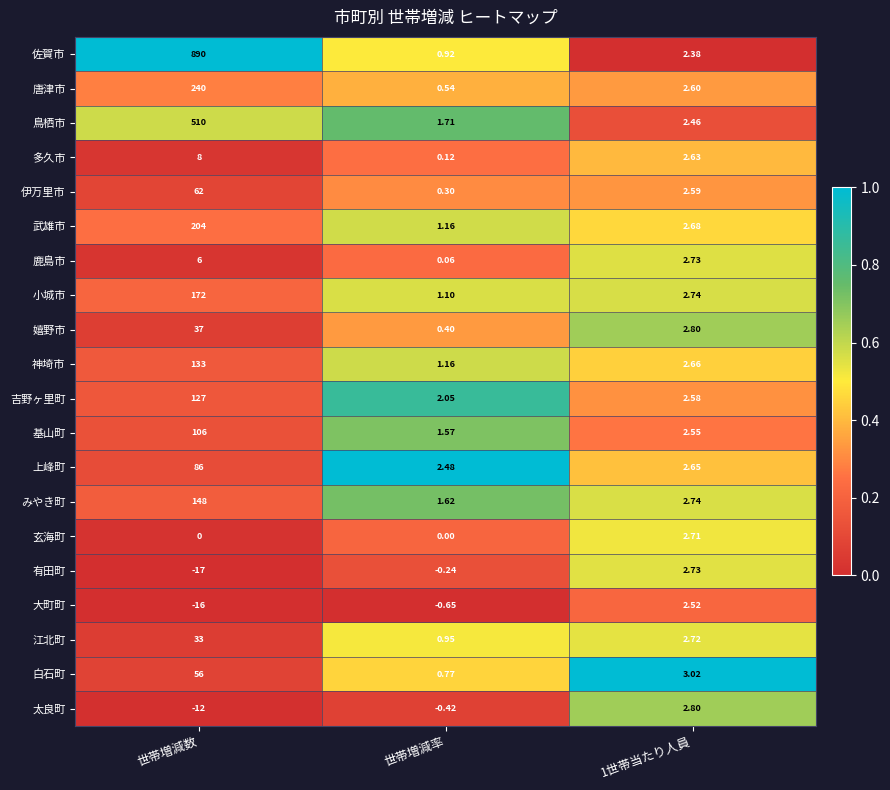

Which series has the widest spread of values?

佐賀市